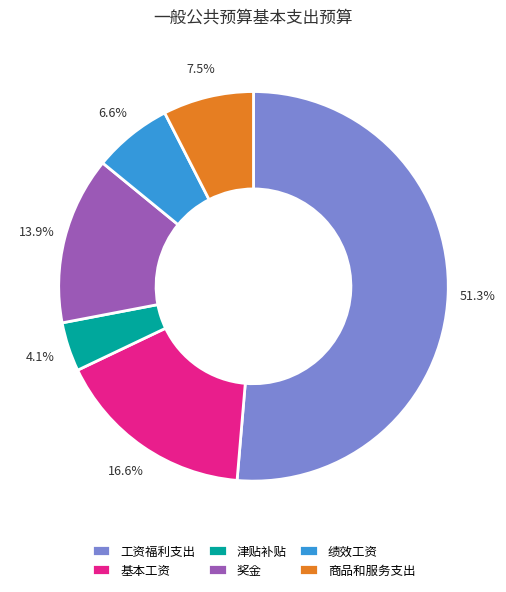

To the nearest percent, what is the difference between the largest and smallest slice percentages?

47%